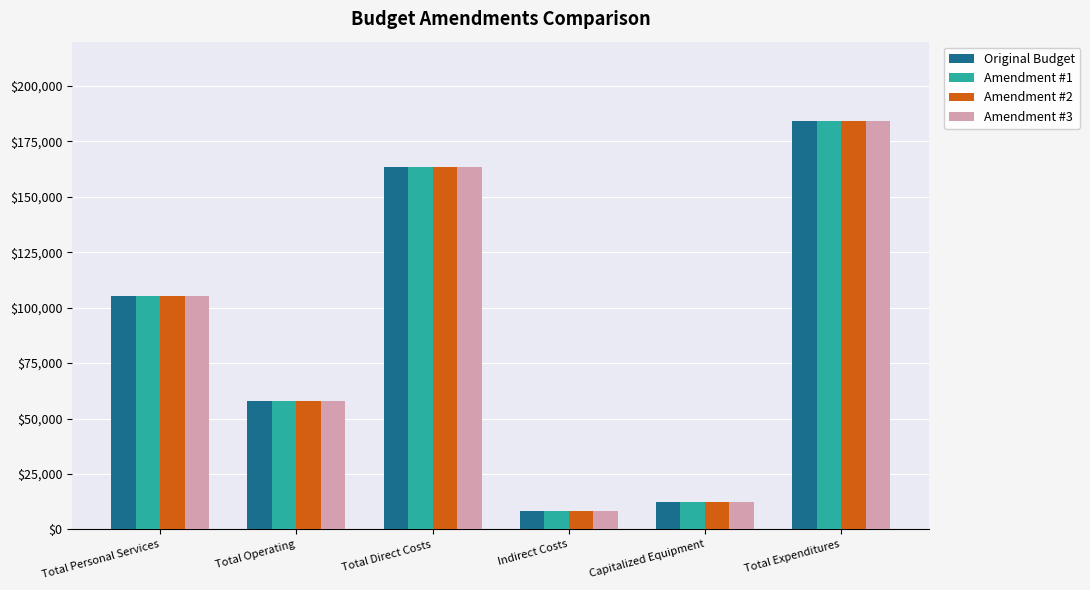

What is the minimum value shown in the chart?

8176.7